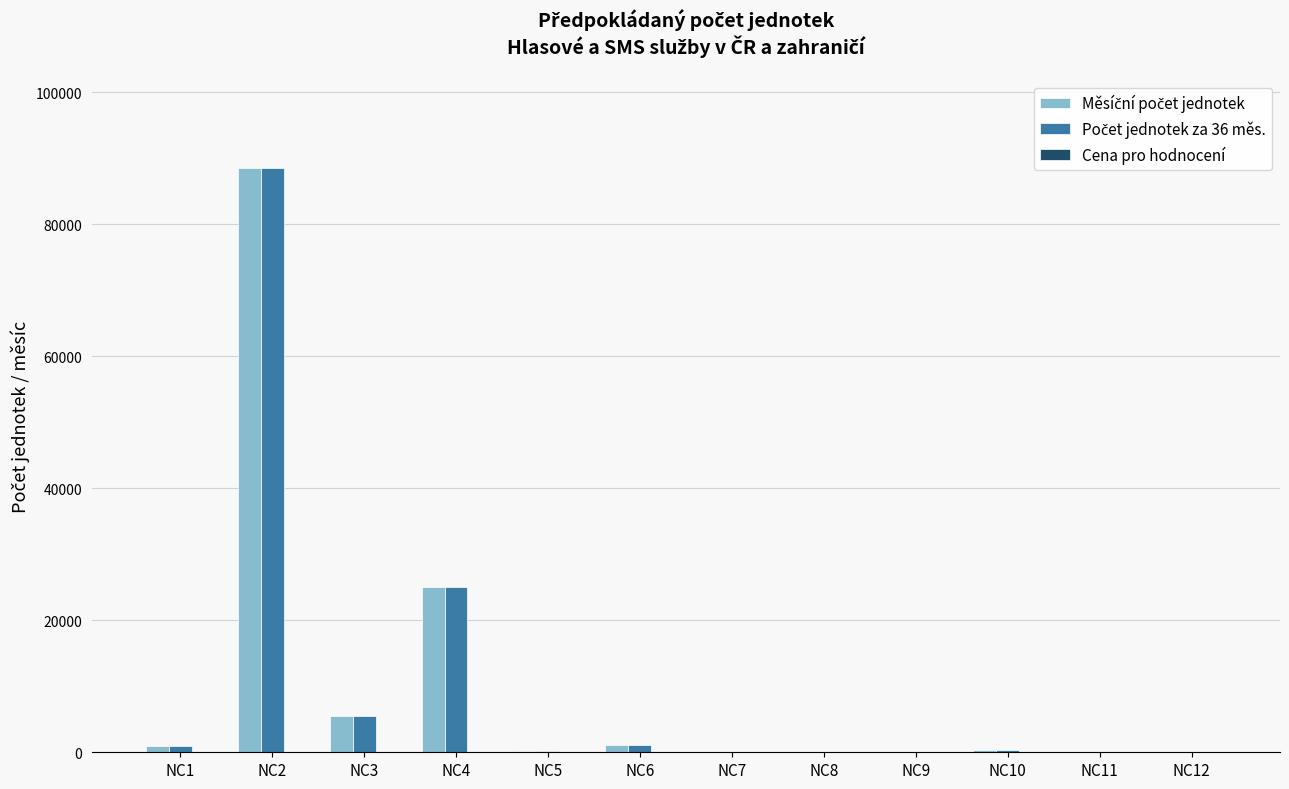

At which category is the sum across all series the highest?

NC2